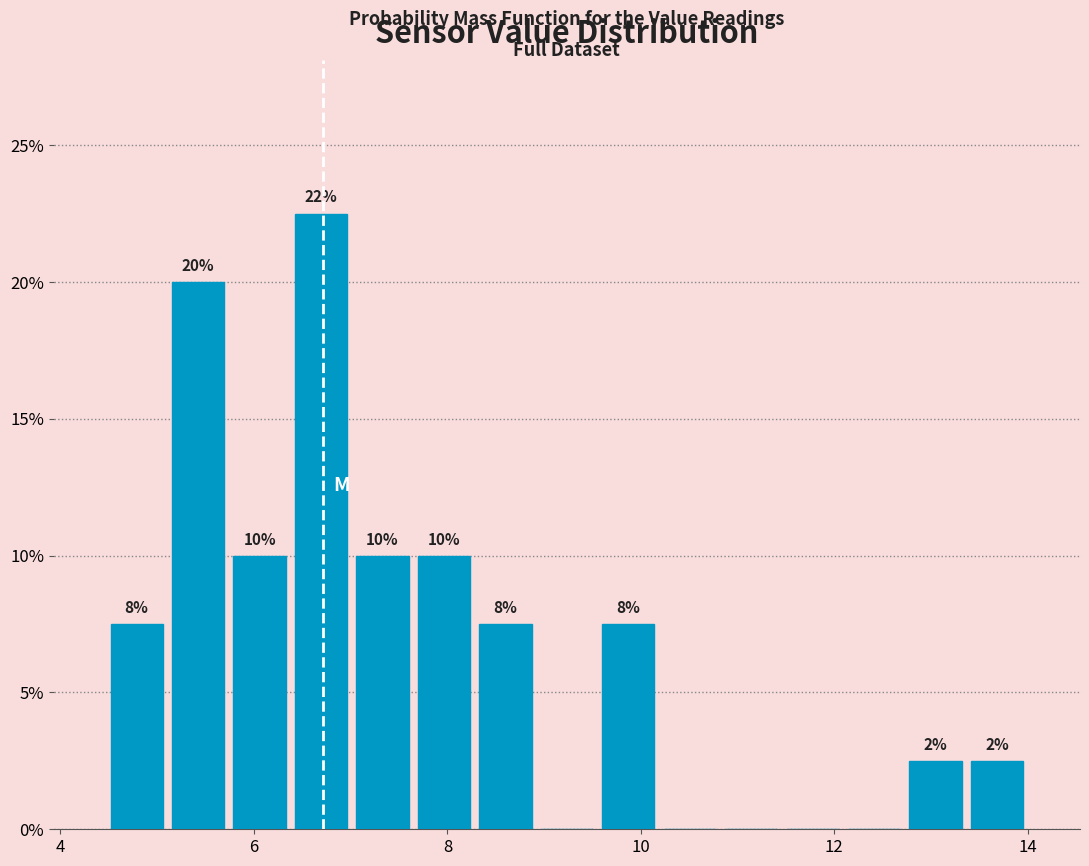

Read against the x-axis, roughly where is the centre of the tallest bar?

6.6